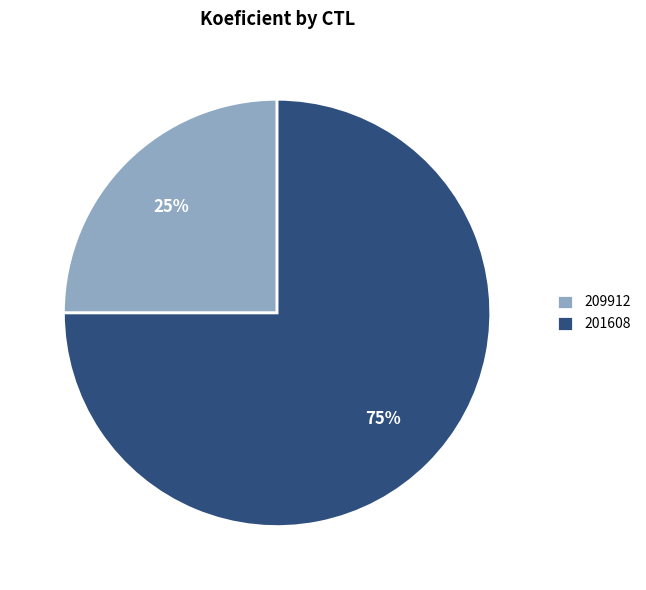

Is the sum of 201608 and 209912 greater than half?

Yes